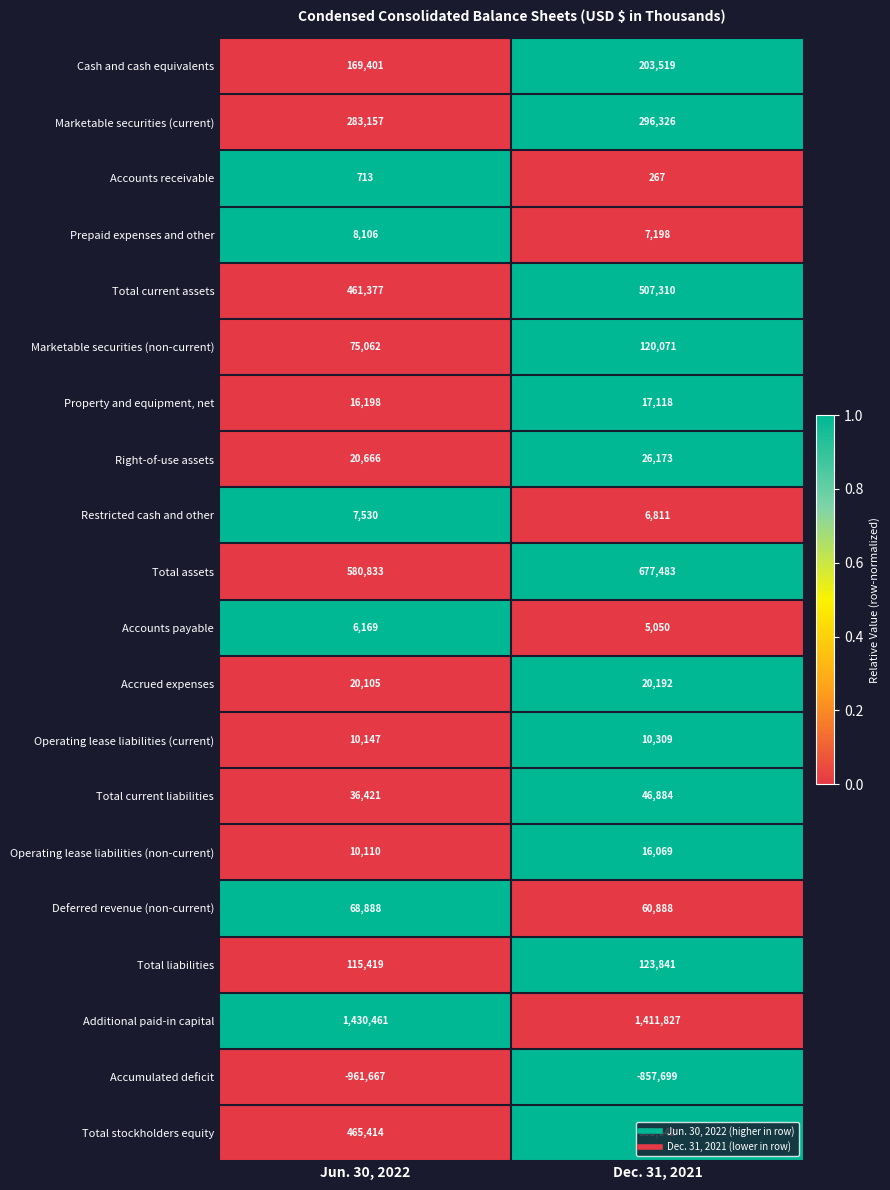

Which series has the widest spread of values?

Accumulated deficit